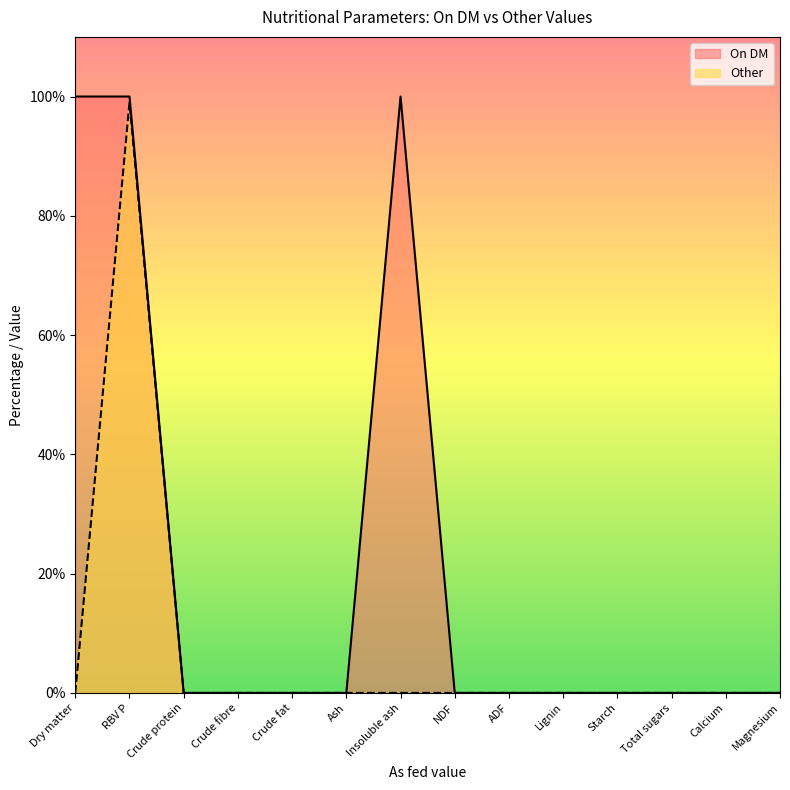

What is the greatest value displayed?

100